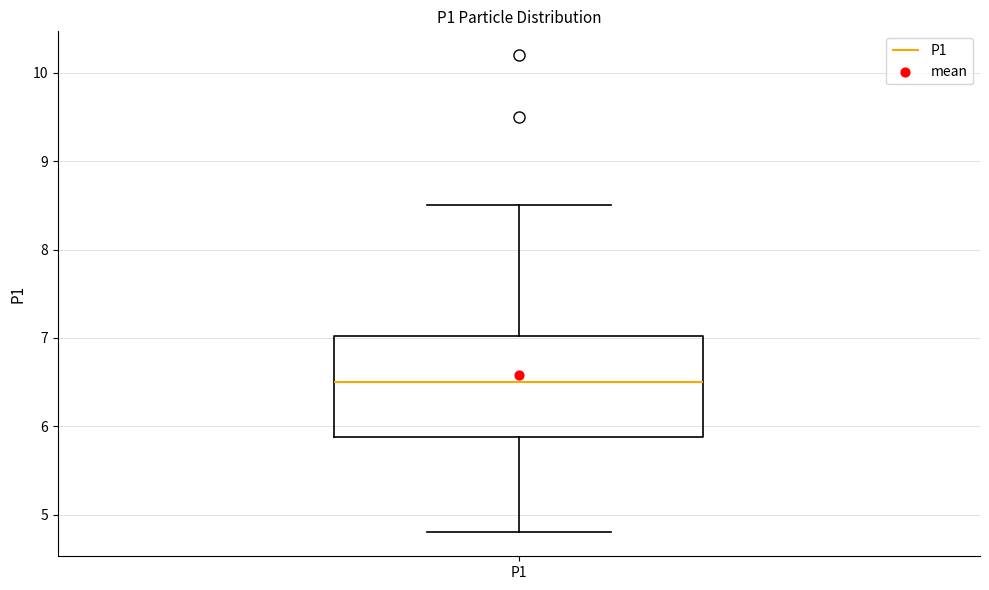

Where is the lower edge of the box for P1 on the y-axis? The values are not printed on the chart, so give them approximately, as read against the axis.

5.9